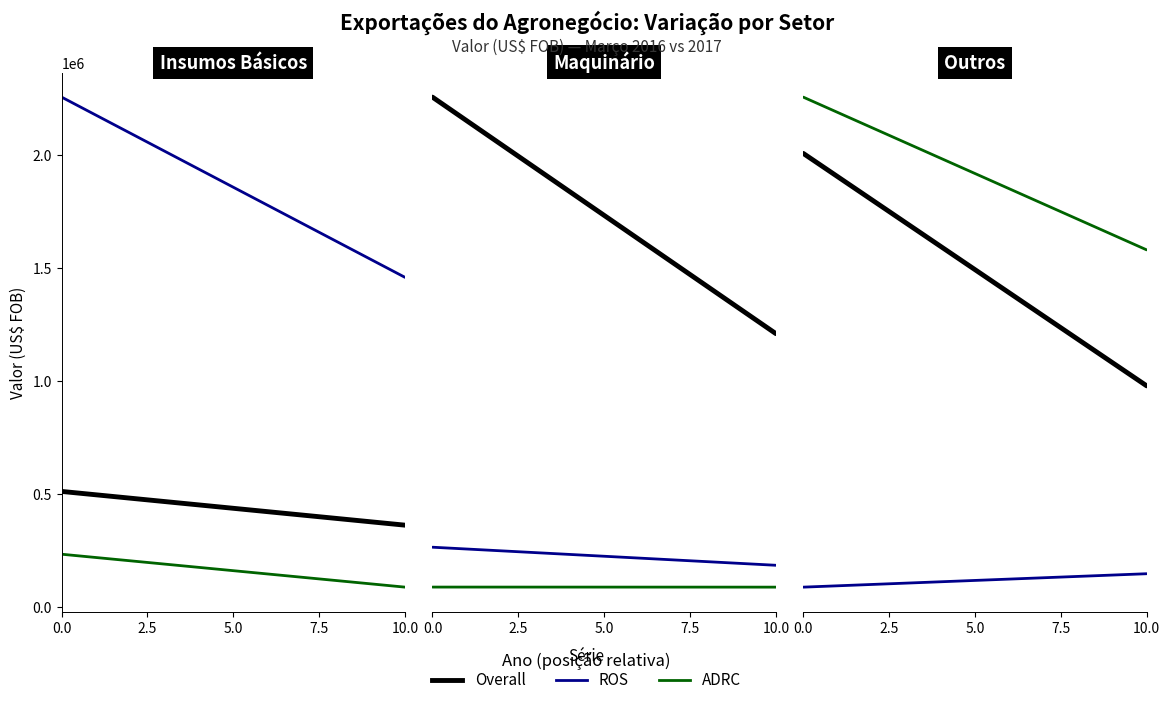

True or false: ROS has a value of 19811 at 0.0.

False